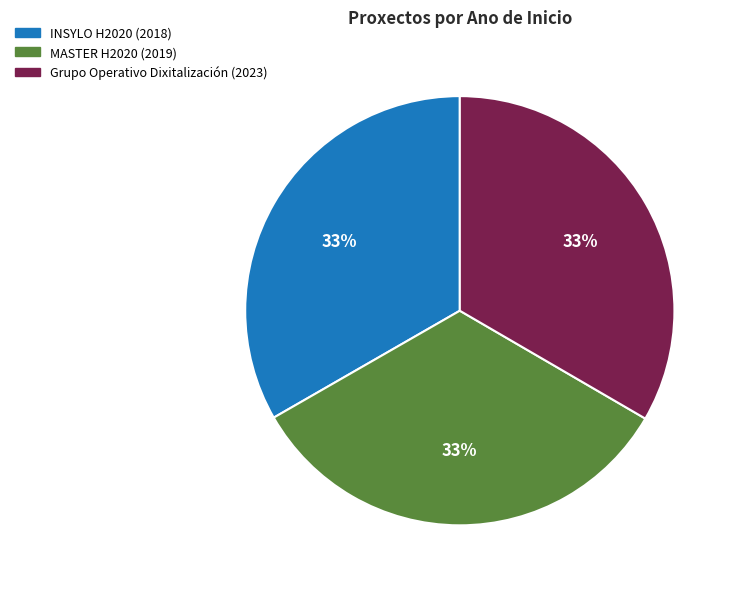

Approximately how many times larger is the value at MASTER H2020 compared to Grupo Operativo Dixitalización?

1.0